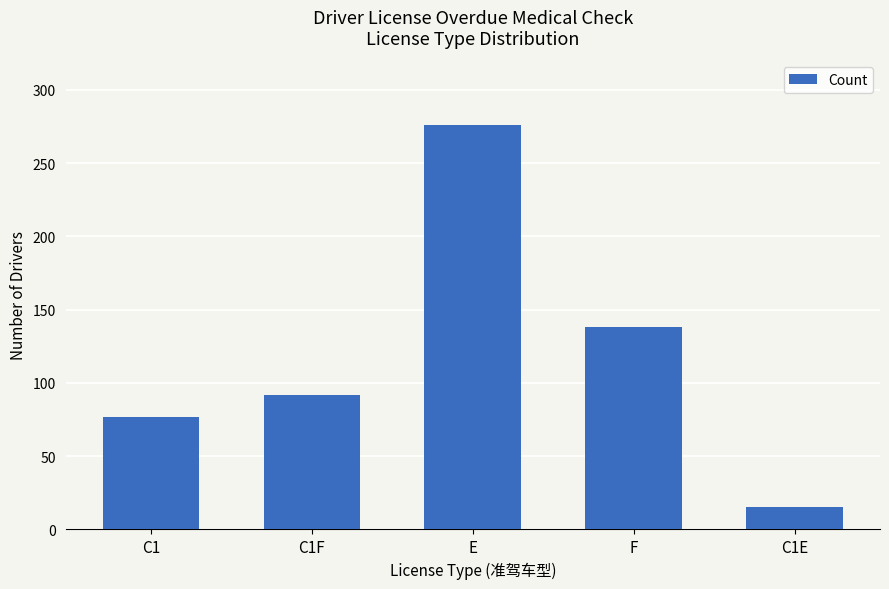

What is the label of the 1st bar from the left?

C1